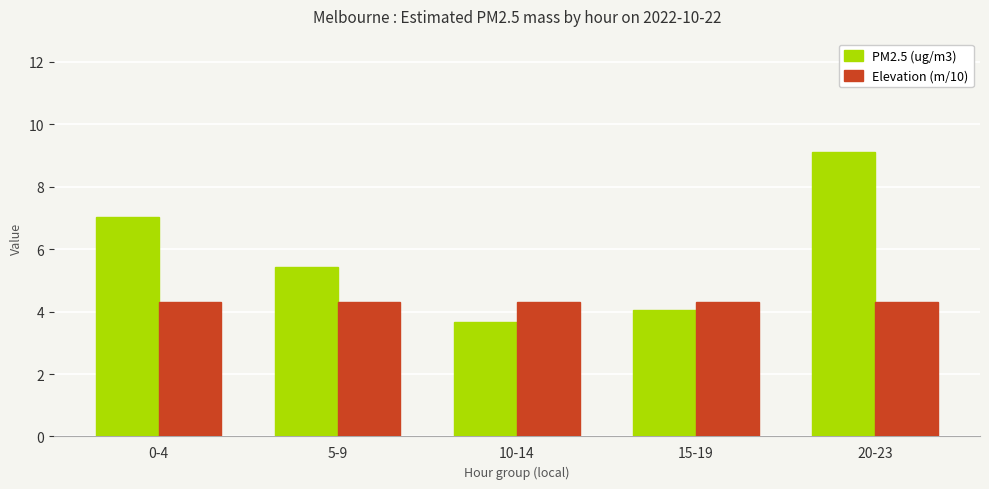

Is it true that PM2.5 (ug/m3) equals 15.4 at 20-23?

False